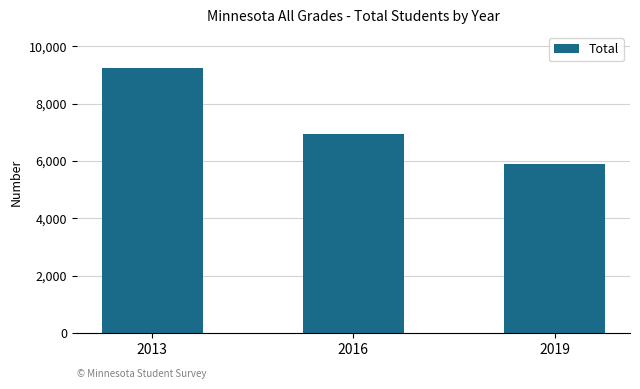

The chart shows a value of 12165 at 2016. True or false?

False